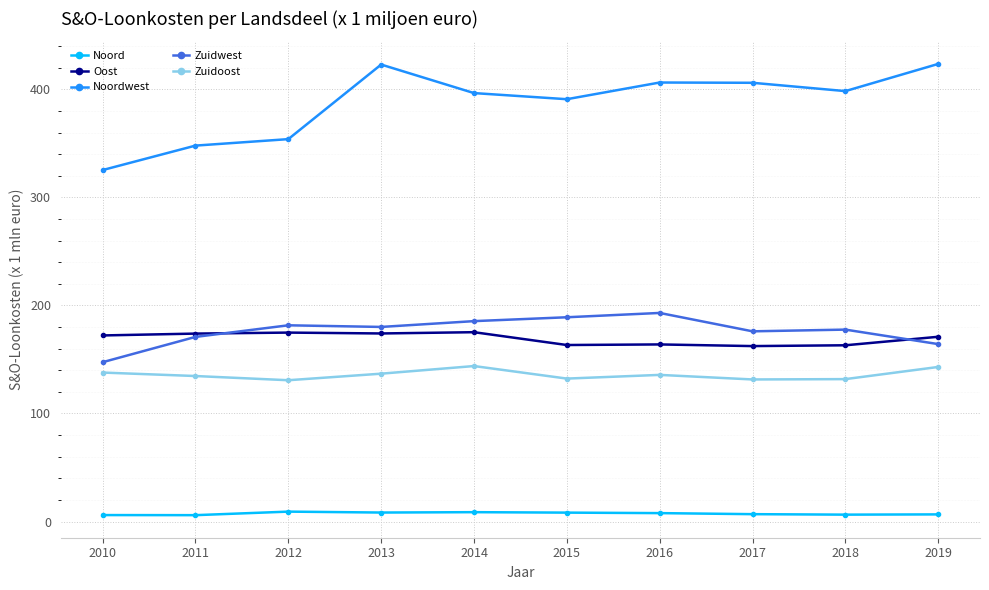

True or false: Noord and Zuidwest cross at least once.

False